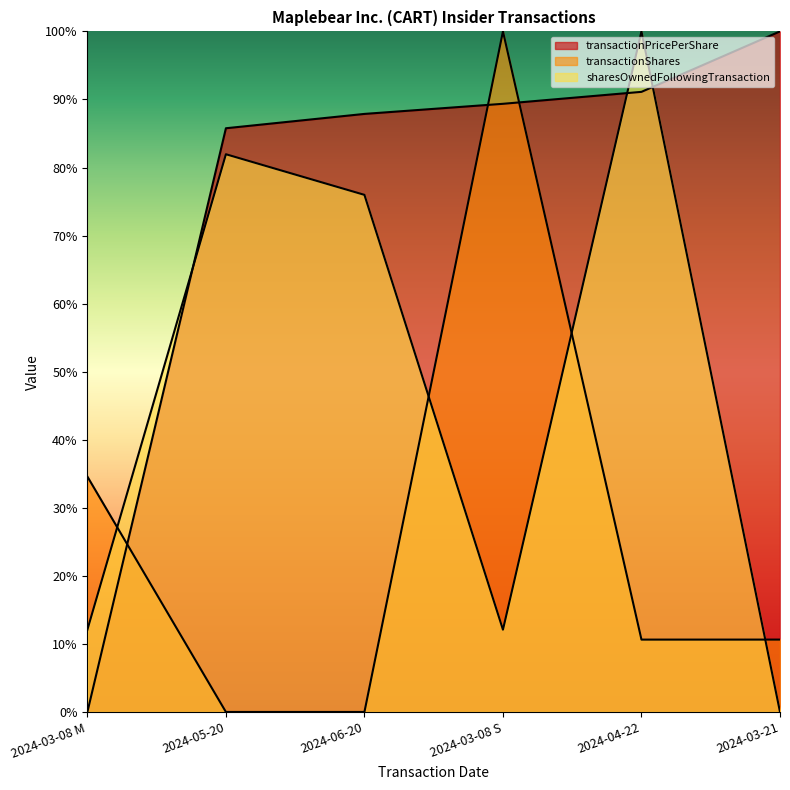

At which category does sharesOwnedFollowingTransaction reach its first local peak?

2024-05-20